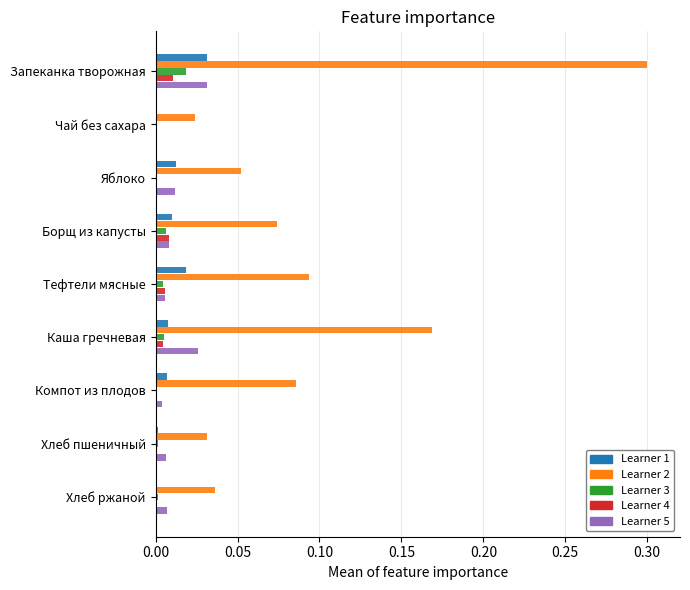

At which category is the sum across all series the highest?

Запеканка творожная